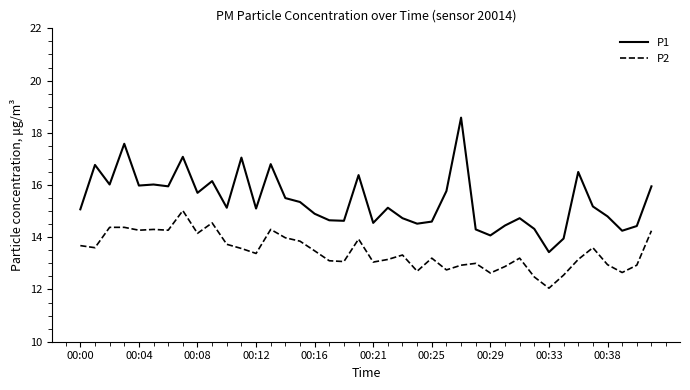

True or false: P2 and P1 intersect in this chart.

False